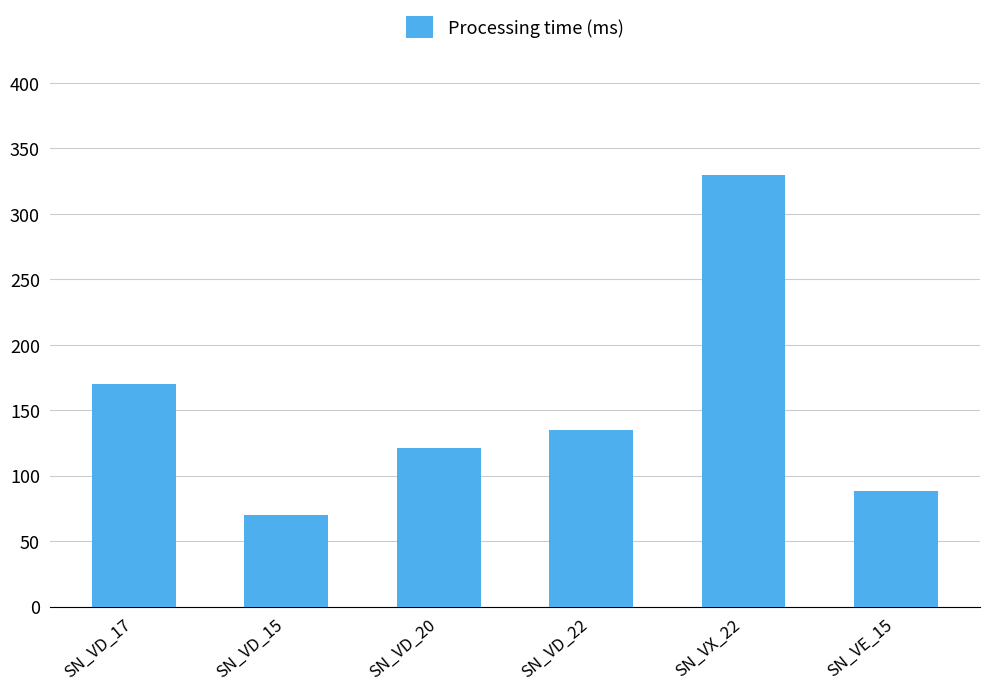

Rank the categories by value from lowest to highest.

SN_VD_15, SN_VE_15, SN_VD_20, SN_VD_22, SN_VD_17, SN_VX_22